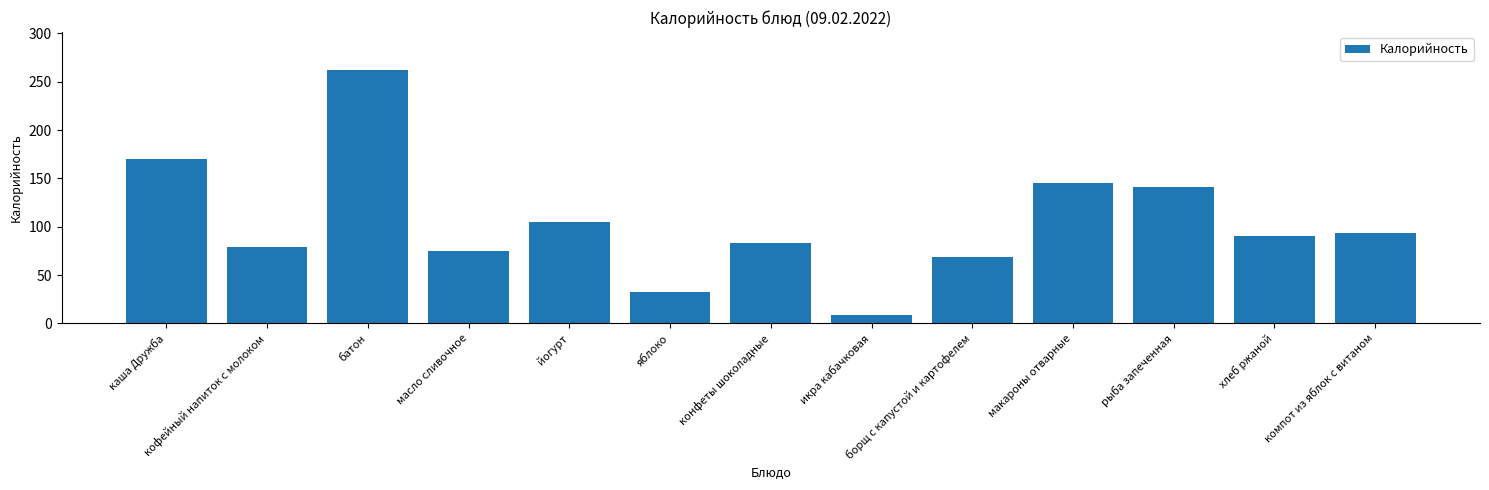

Which has a higher value, макароны отварные or хлеб ржаной?

макароны отварные